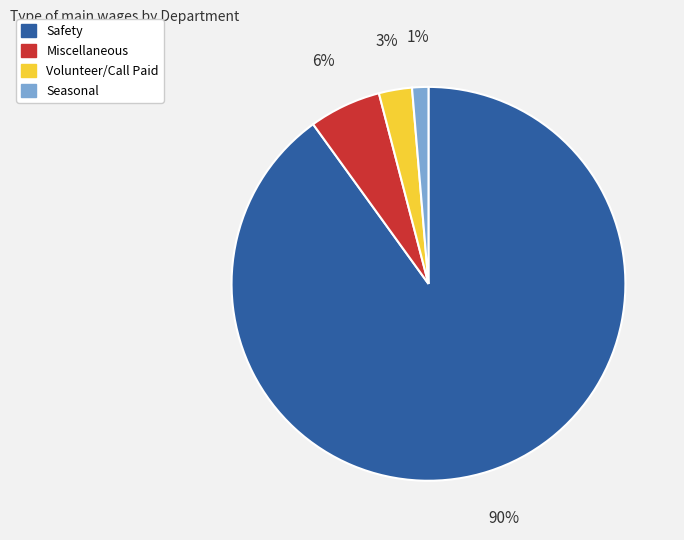

To the nearest percent, what is the average slice percentage?

25%